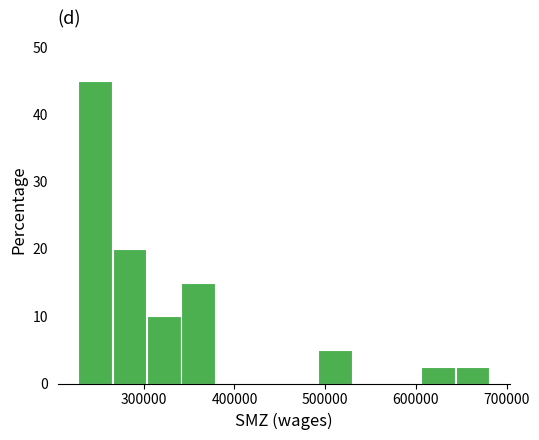

Read against the x-axis, roughly where is the centre of the tallest bar?

250000